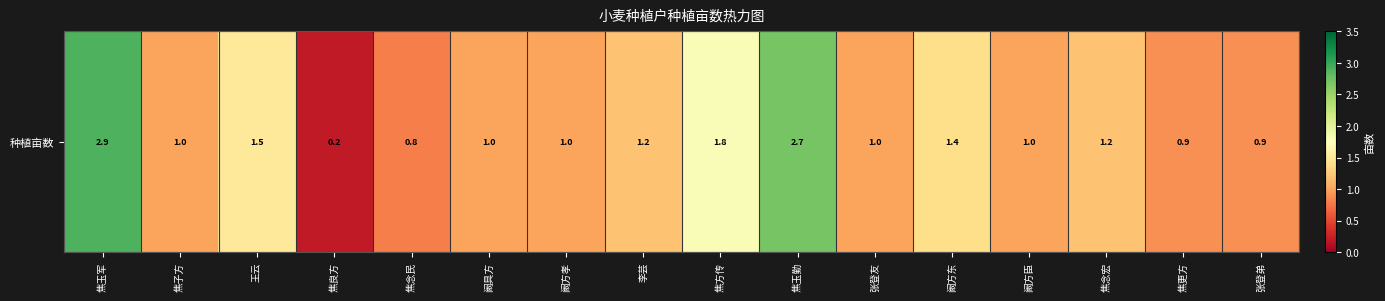

Where is the data nearest to the value 1?

焦子方